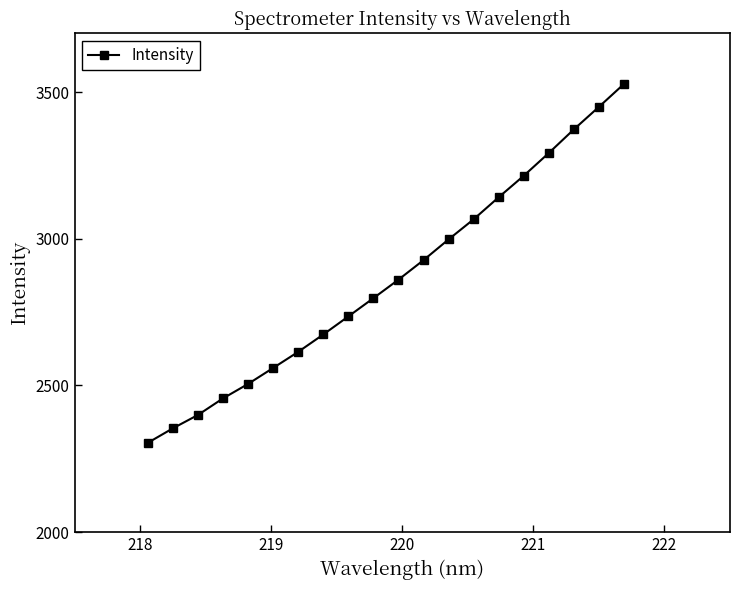

True or false: the data has more than 2 interior local peaks.

False